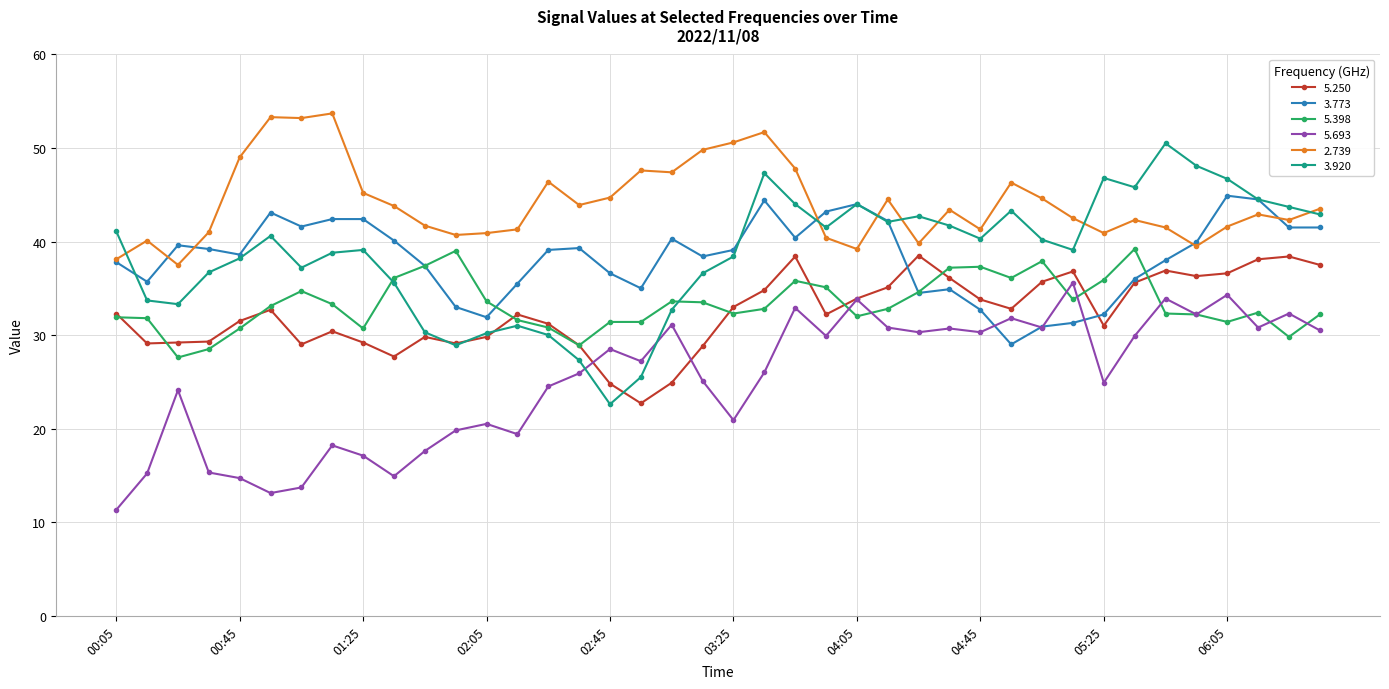

True or false: 5.693 and 2.739 intersect in this chart.

False